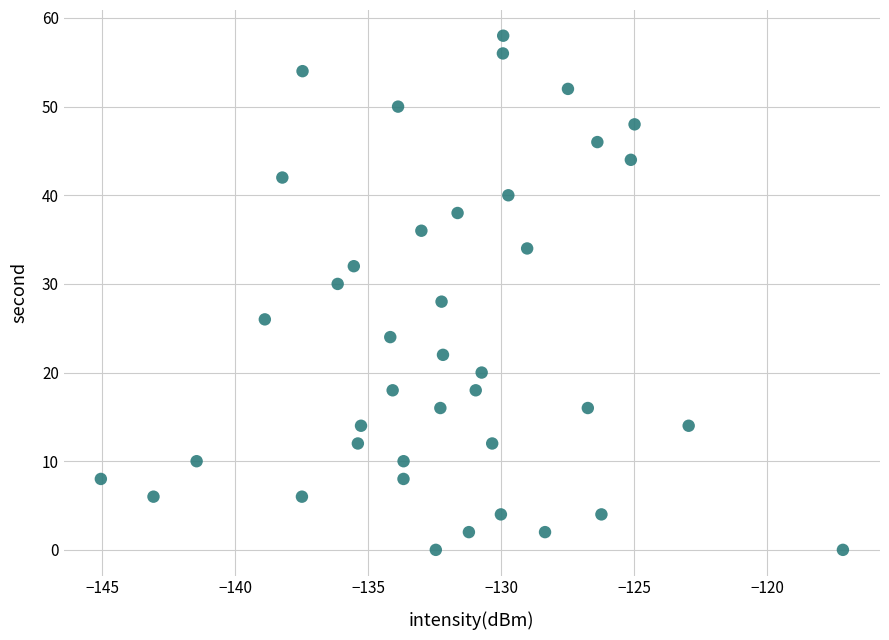

What is the range of Y values (max minus min)?

58